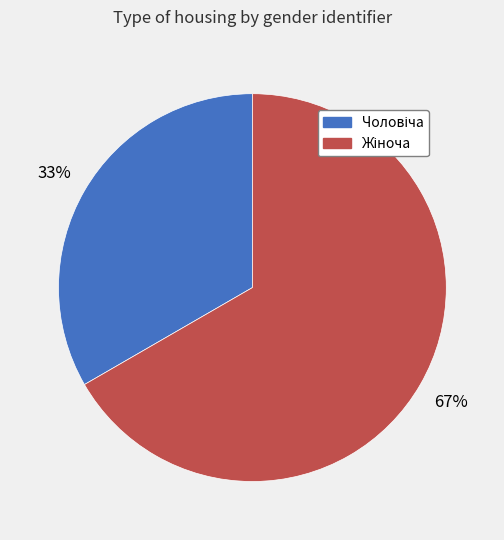

To the nearest percent, what is the average slice percentage?

50%